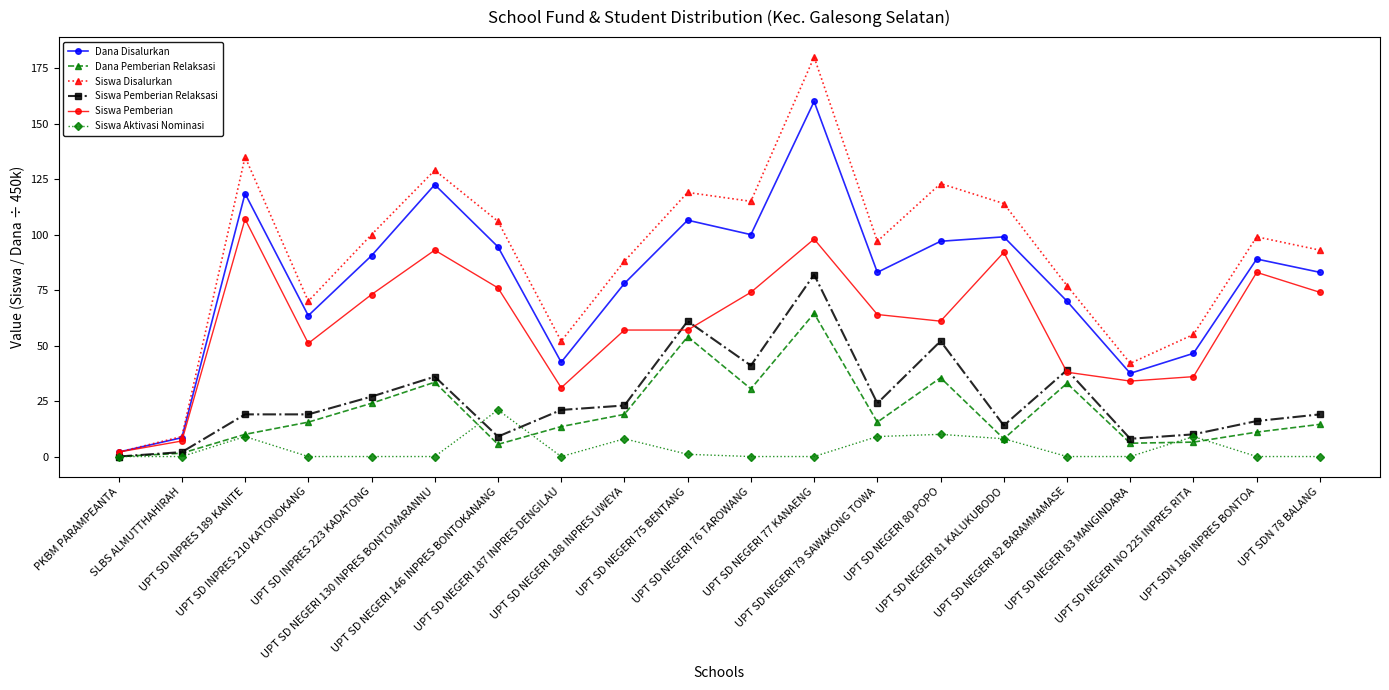

Which series has the widest spread of values?

Siswa Disalurkan